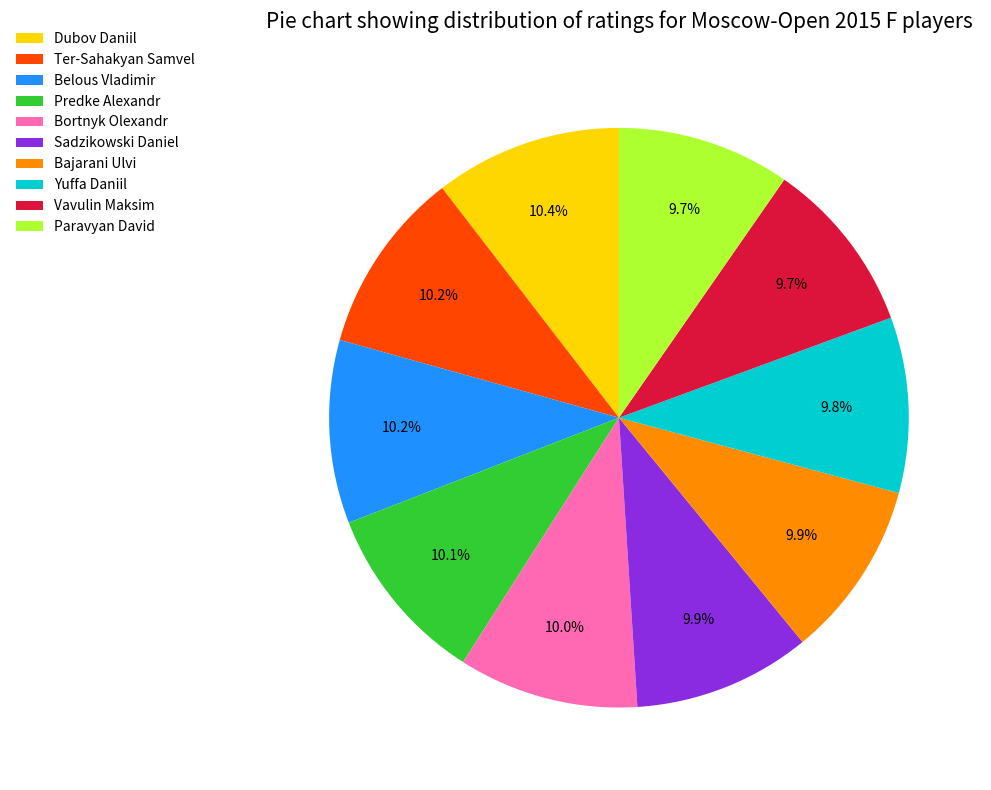

To the nearest percent, what is the combined percentage of Yuffa Daniil and Bortnyk Olexandr?

20%